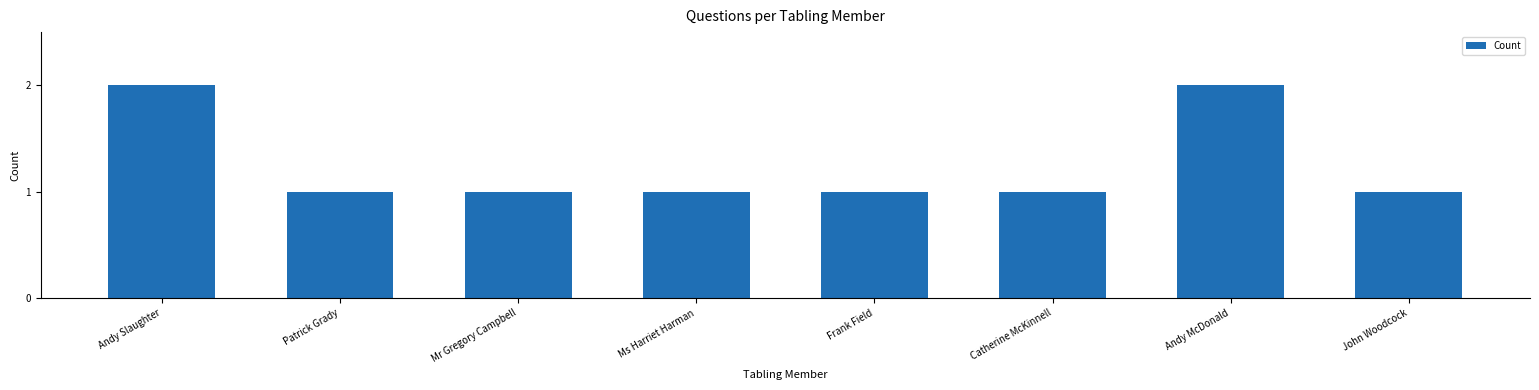

Are the bars horizontal?

No